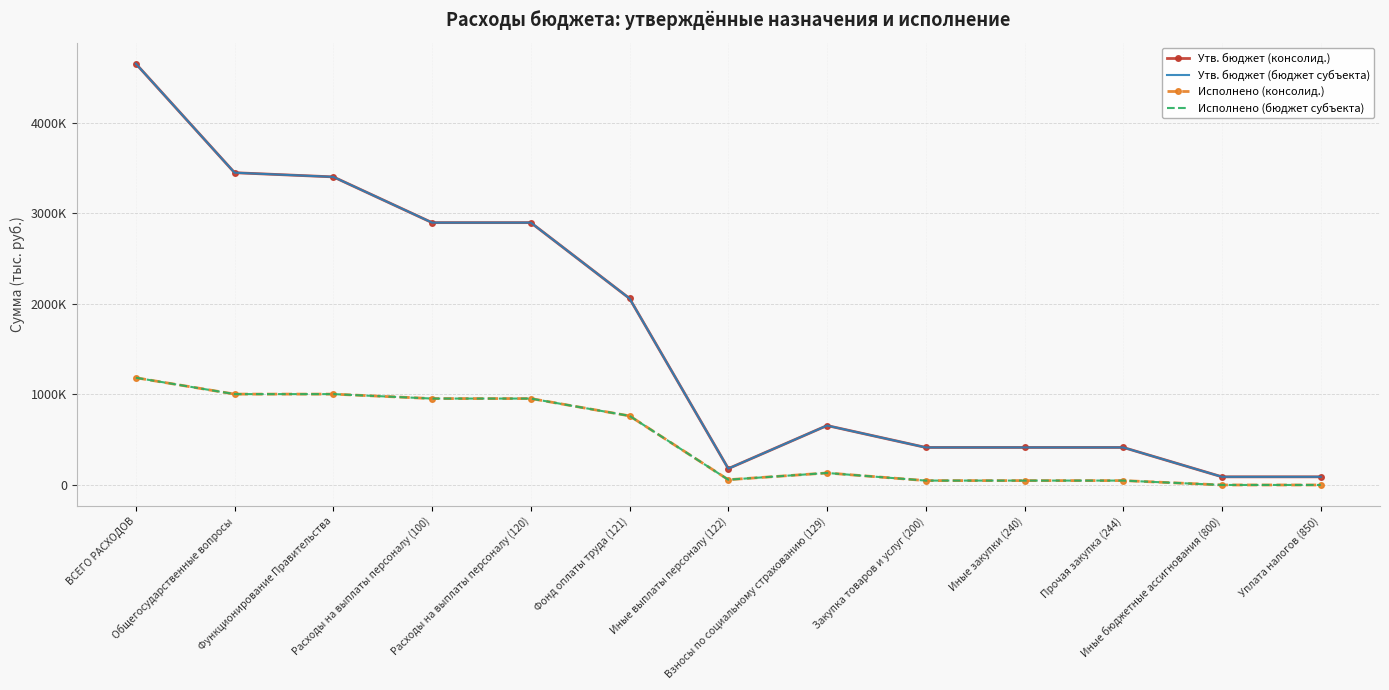

How many data points in Утв. бюджет (бюджет субъекта) are above 656300?

6